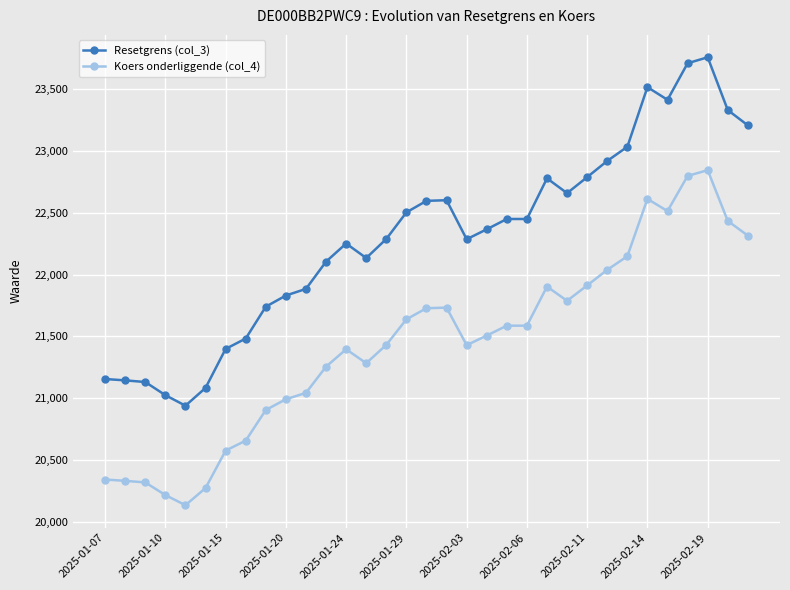

List the series in order of their overall mean, highest first.

Resetgrens (col_3), Koers onderliggende (col_4)